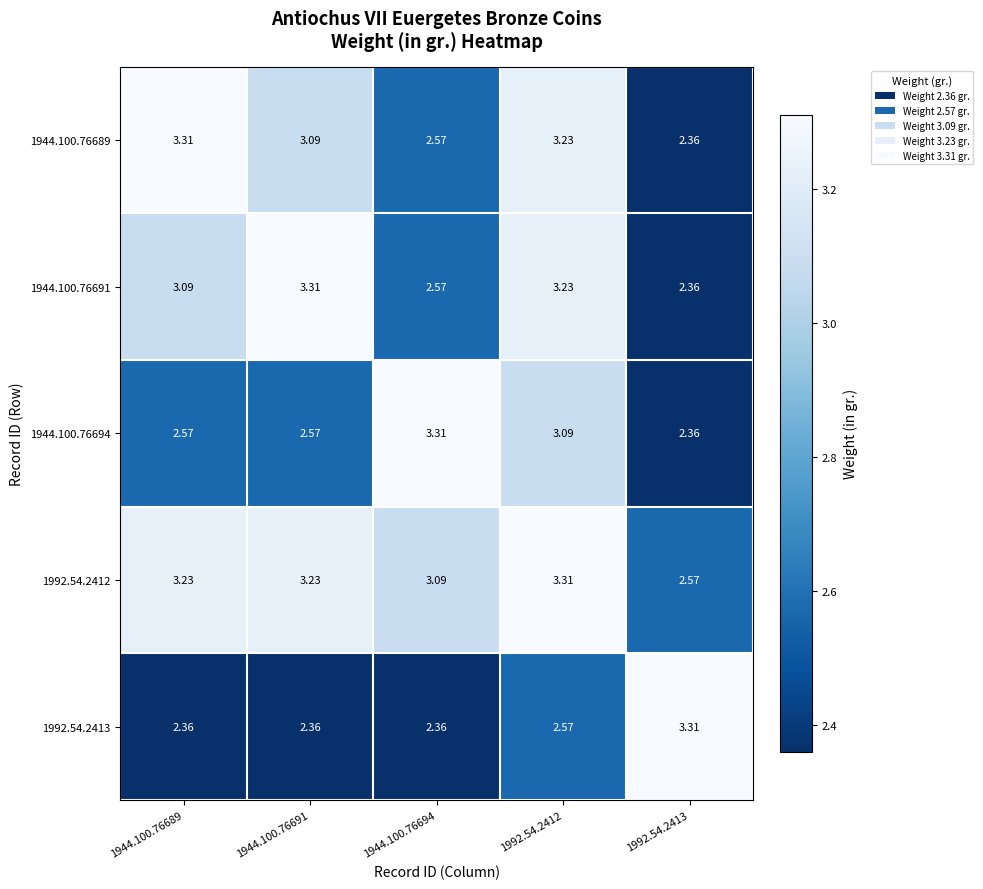

What is the total value across all series at 1992.54.2412?

15.4